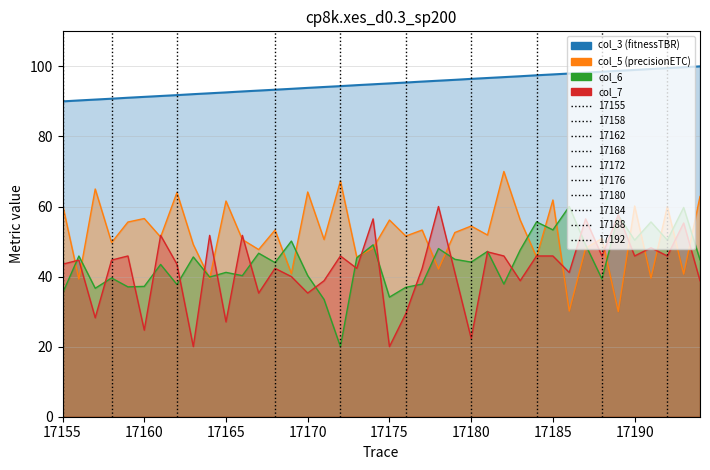

True or false: col_3 and col_5 intersect in this chart.

False